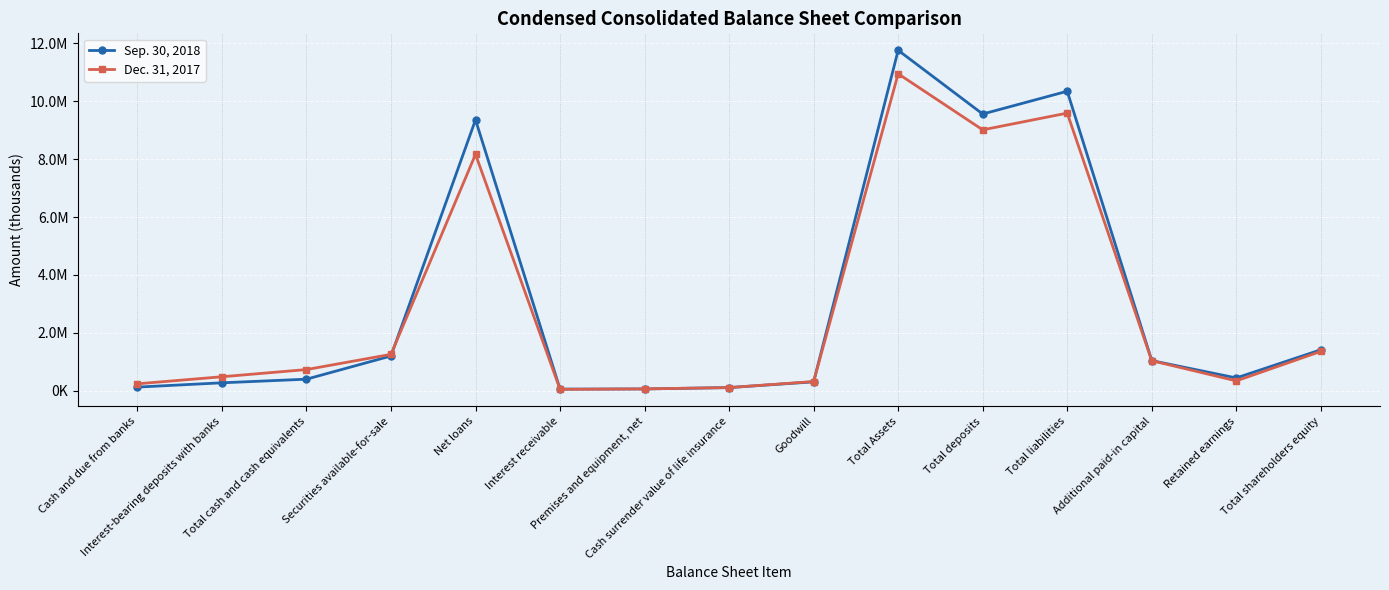

Is this an area chart (filled region under the line)?

No